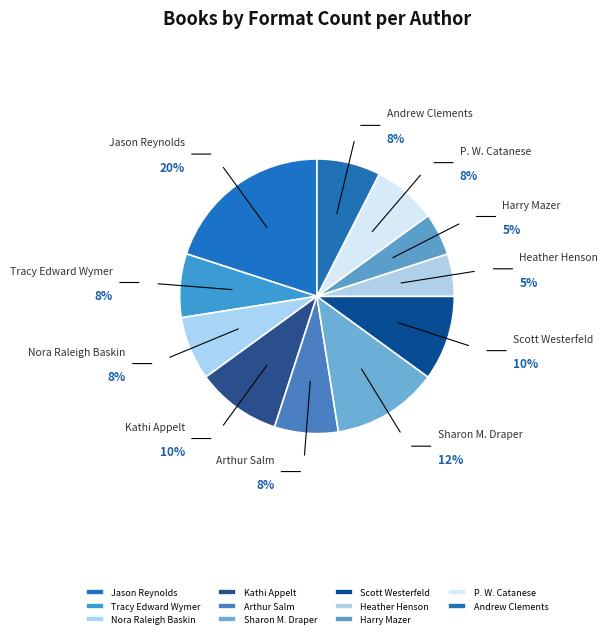

True or false: Andrew Clements accounts for 8% of the total.

True